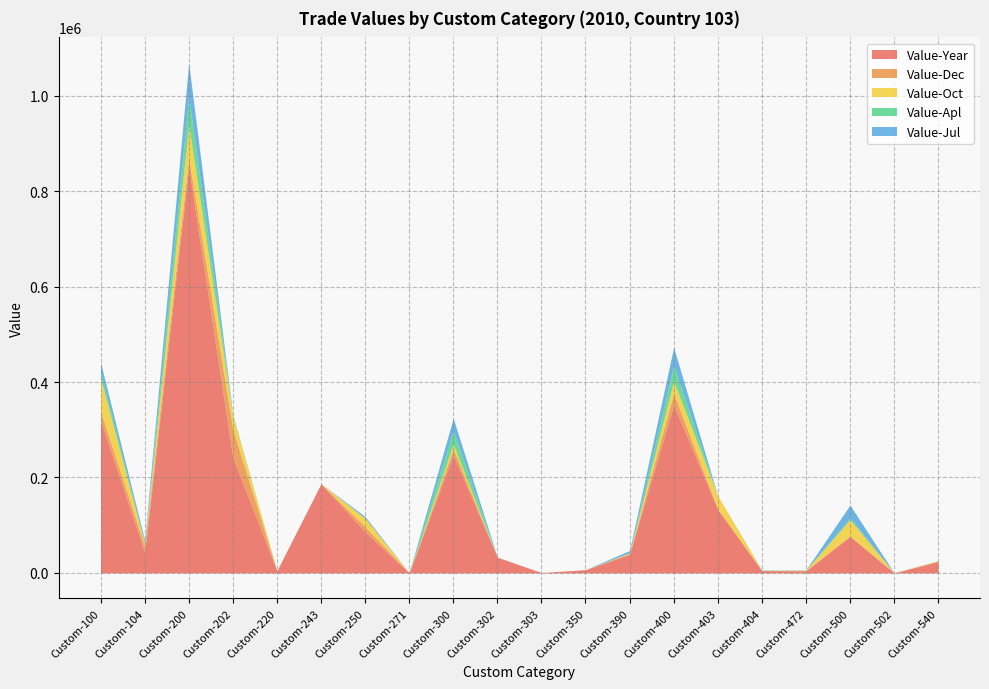

What is the value of the Value-Dec point at the 1st from the left?

18909